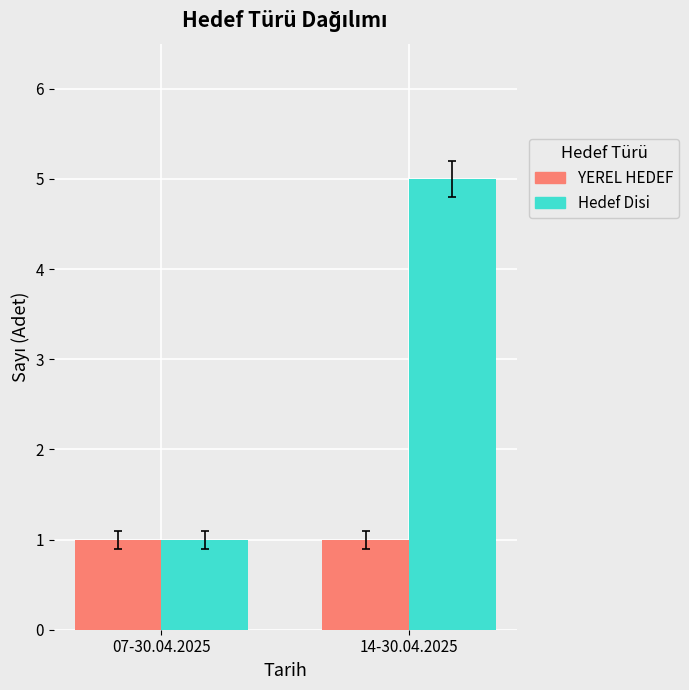

How many data points does each series have?

2